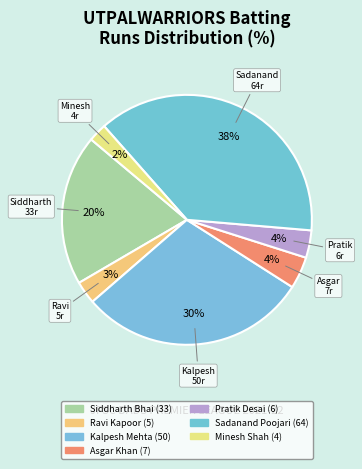

Is it true that Siddharth Bhai is 25% of the pie?

False